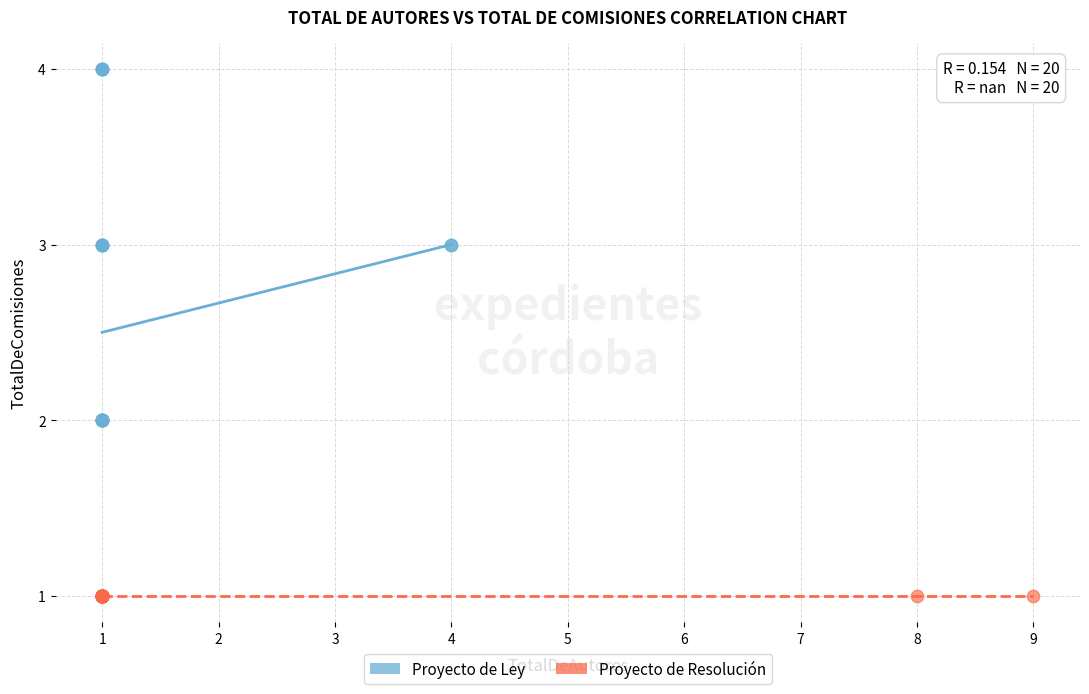

Which series contains the highest Y value?

Proyecto de Ley